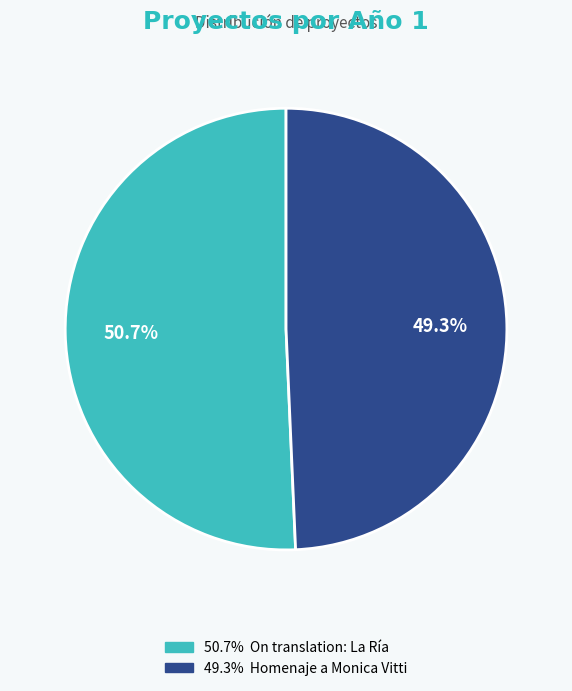

To the nearest percent, what is the average slice percentage?

50%